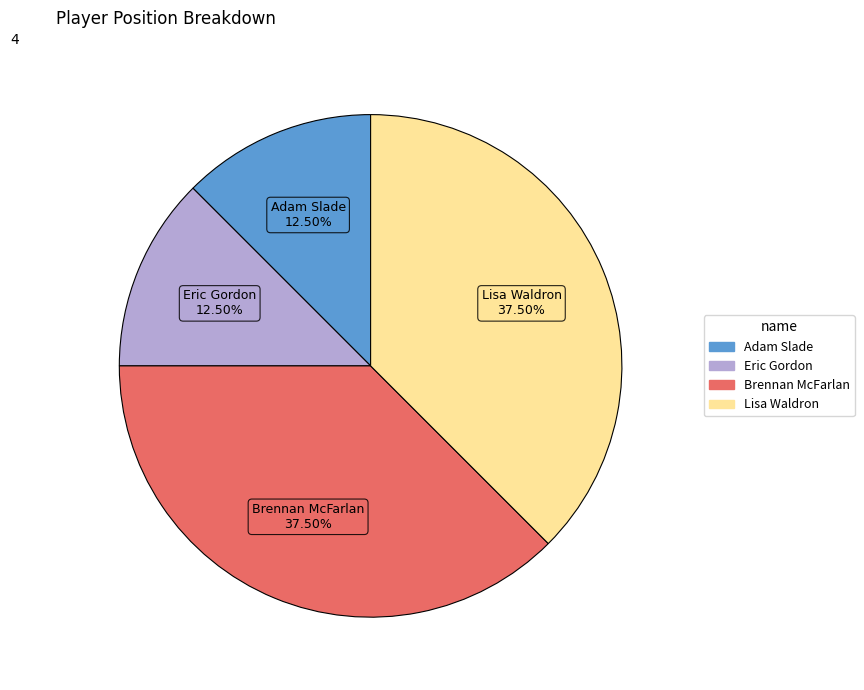

What percentage is NOT represented by Brennan McFarlan?

62.5%